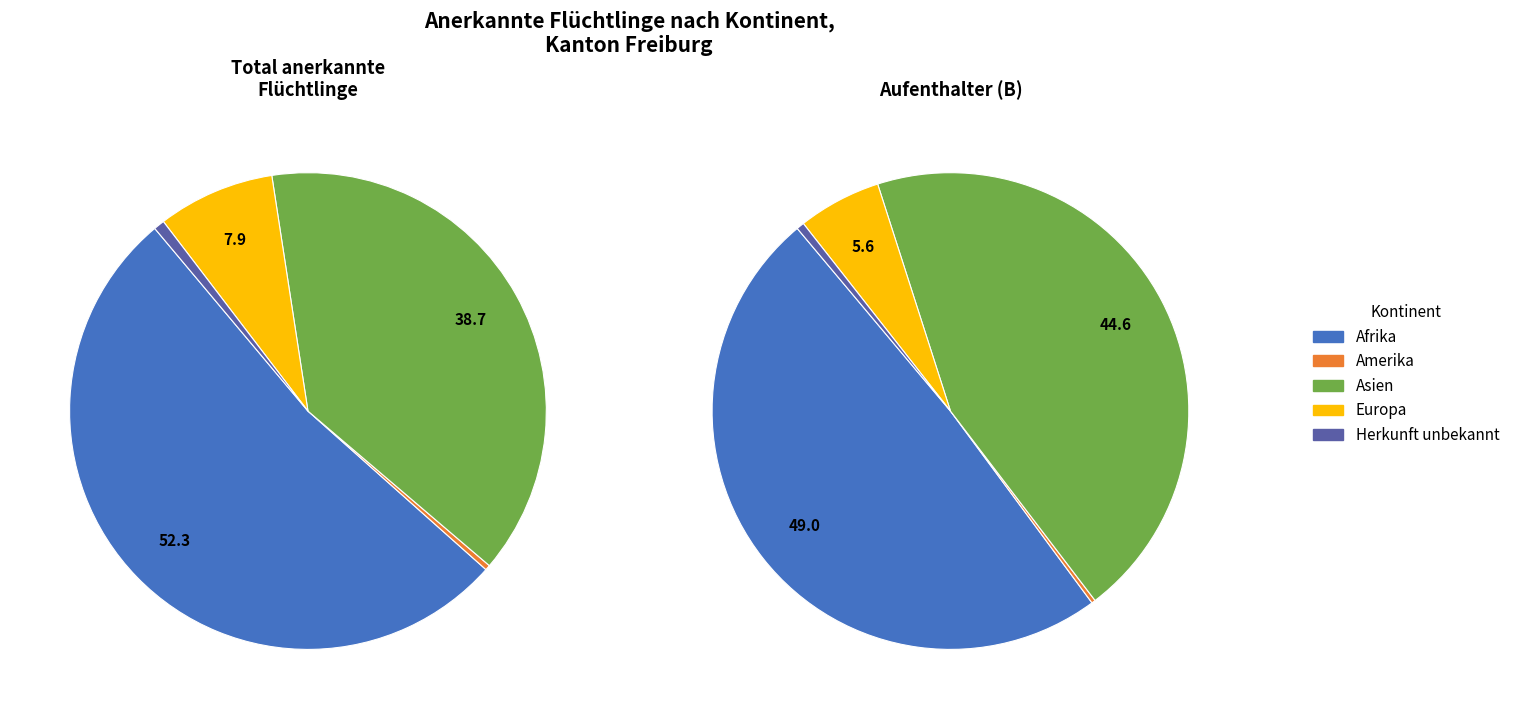

To the nearest percent, what is the difference between the largest and smallest slice percentages?

52%